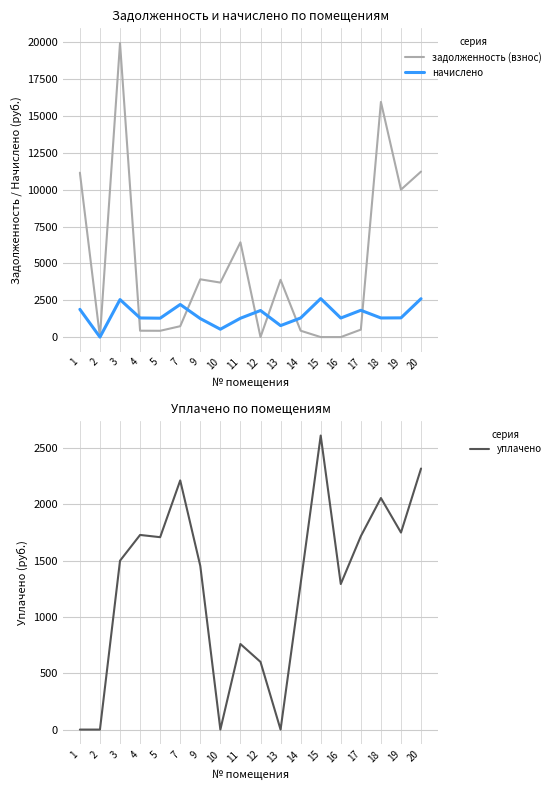

Does the chart display data point markers on the line(s)?

No